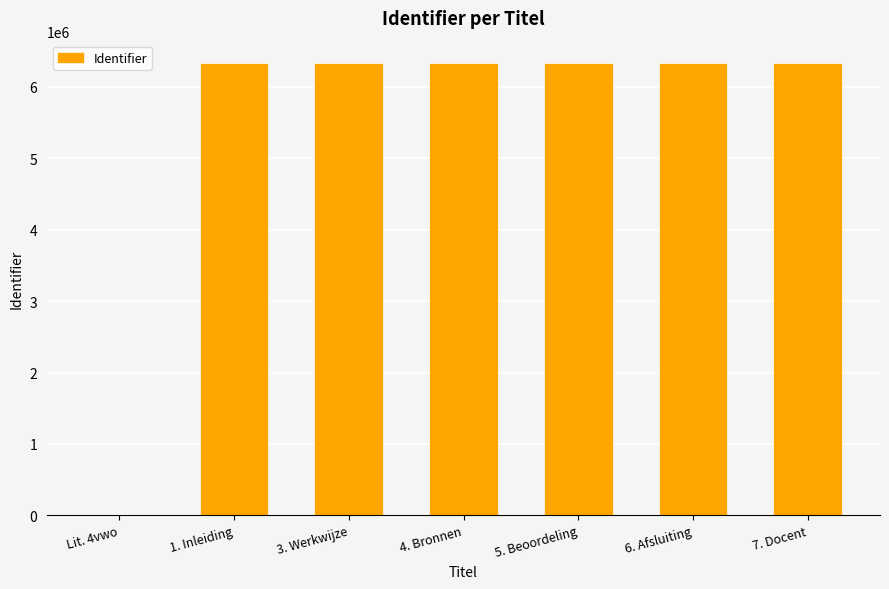

At which label is the value closest to 3165283?

1. Inleiding